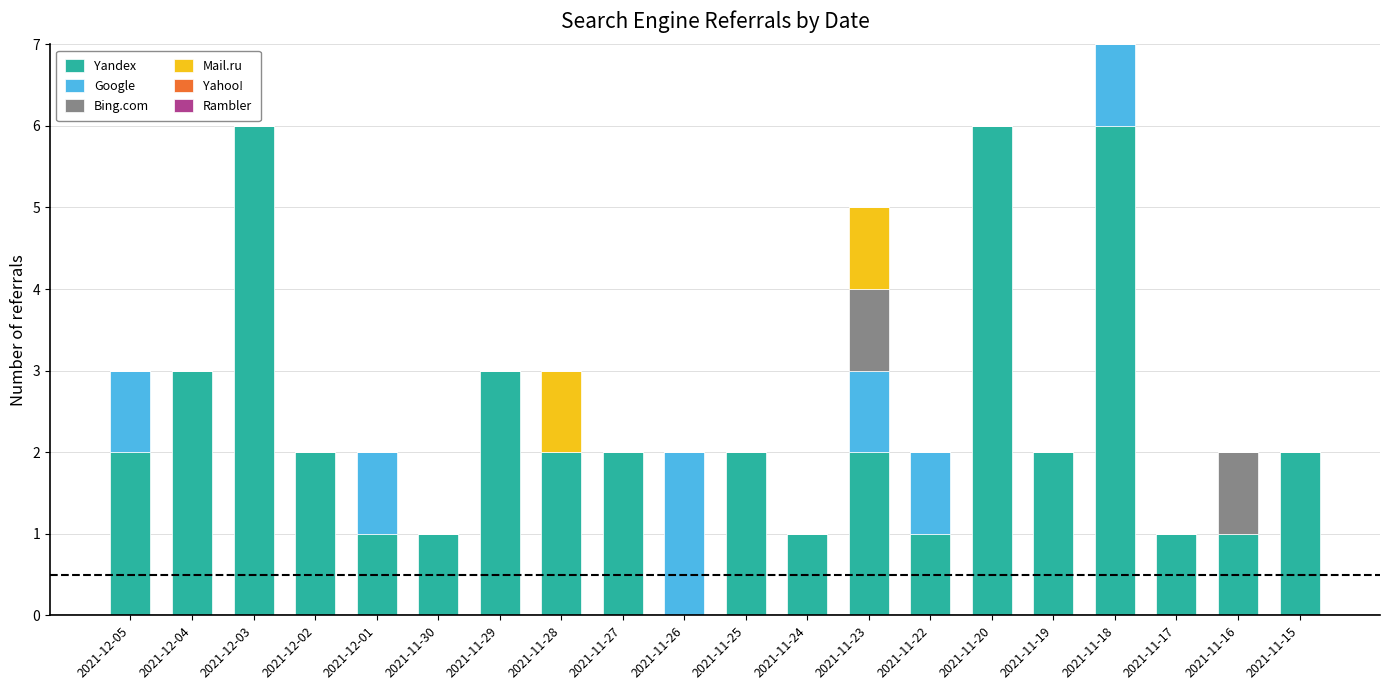

True or false: Yandex has a value of 2 at 2021-11-23.

True